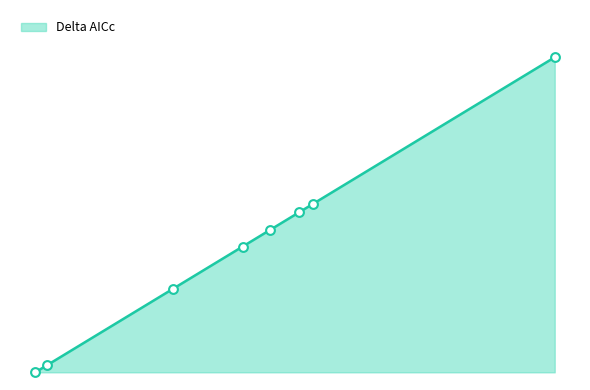

What is the change in value from 123.98 to 124.75?

+0.8